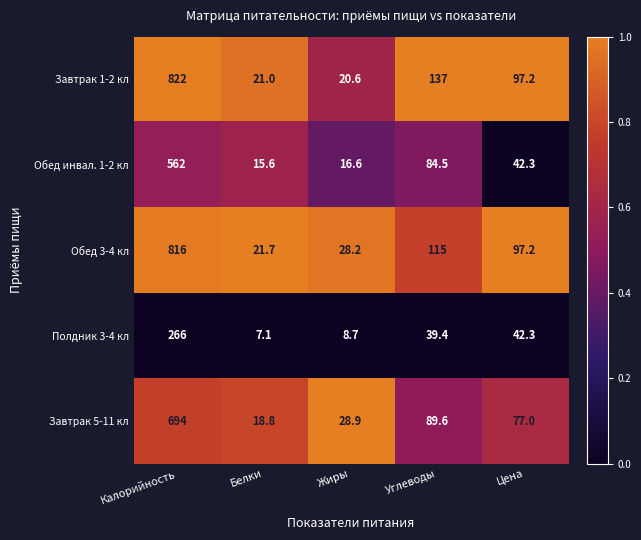

Read the Обед инвал. 1-2 кл value at Жиры.

16.6